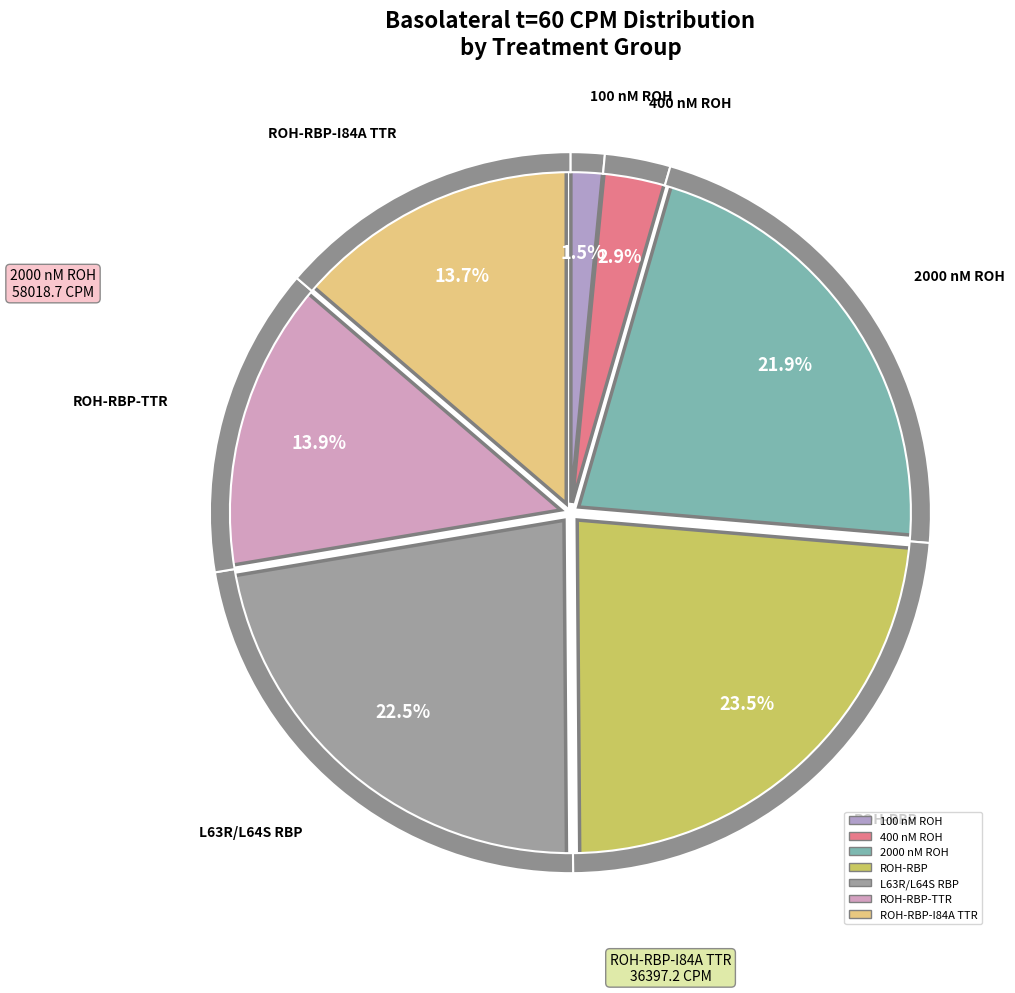

How many slices are in this pie chart?

7